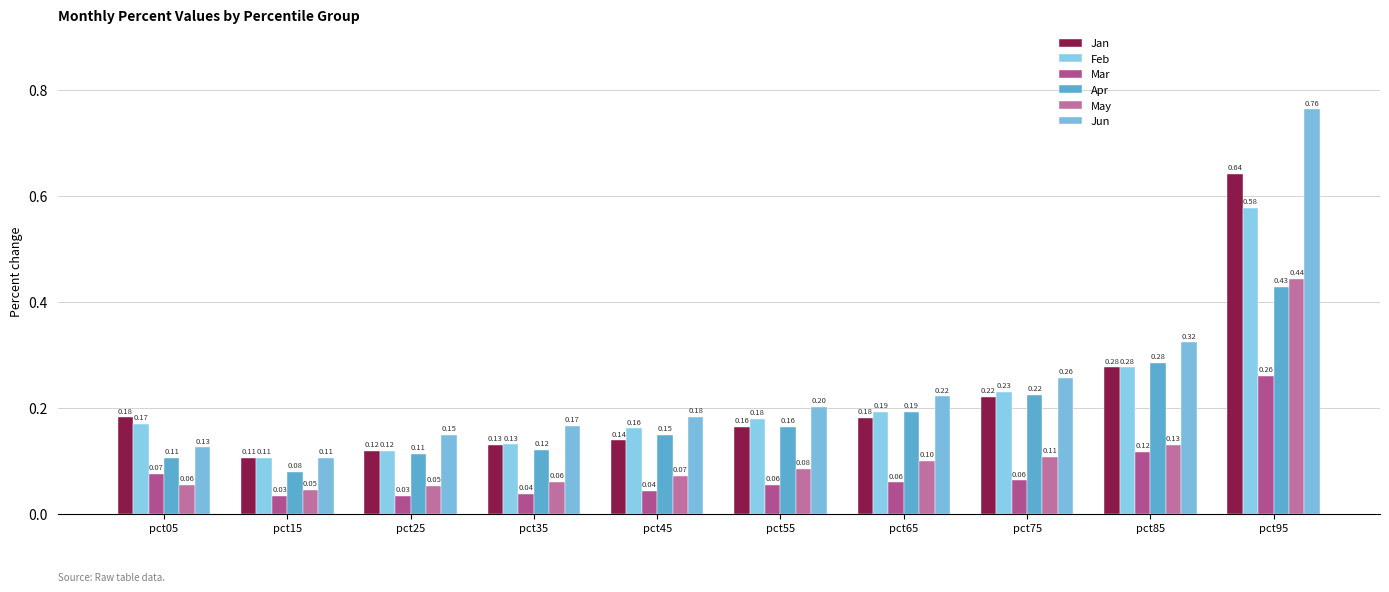

Does the chart contain any negative values?

No